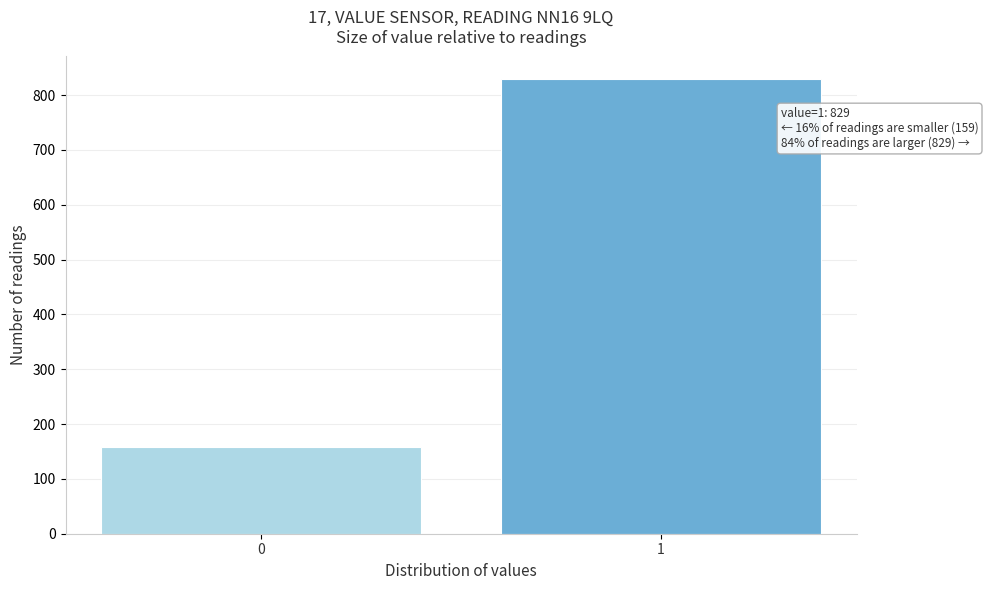

Reading right to left, list all the values displayed in this chart.

829	159